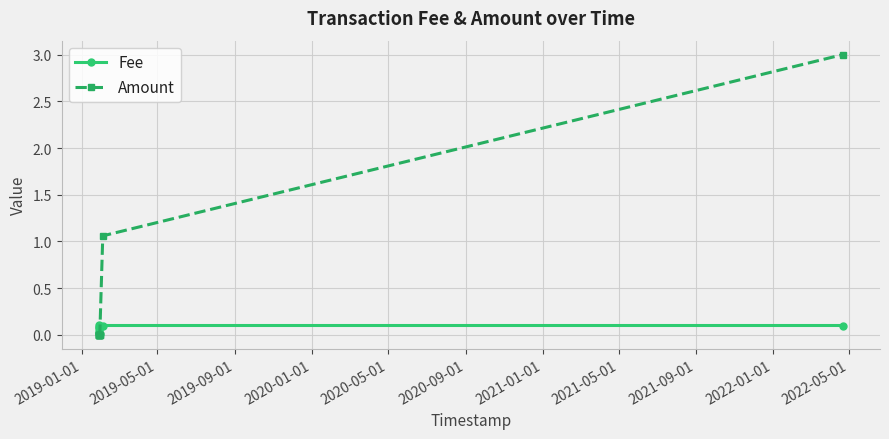

List the series in order of their overall mean, highest first.

Amount, Fee